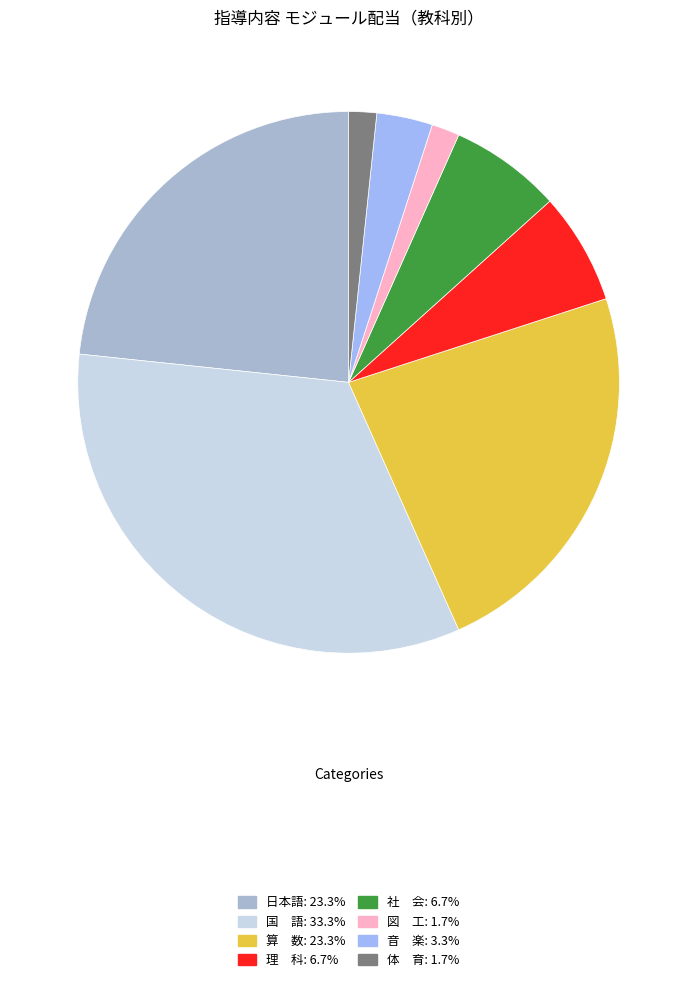

Which has a higher value, 社 会 or 音 楽?

社 会